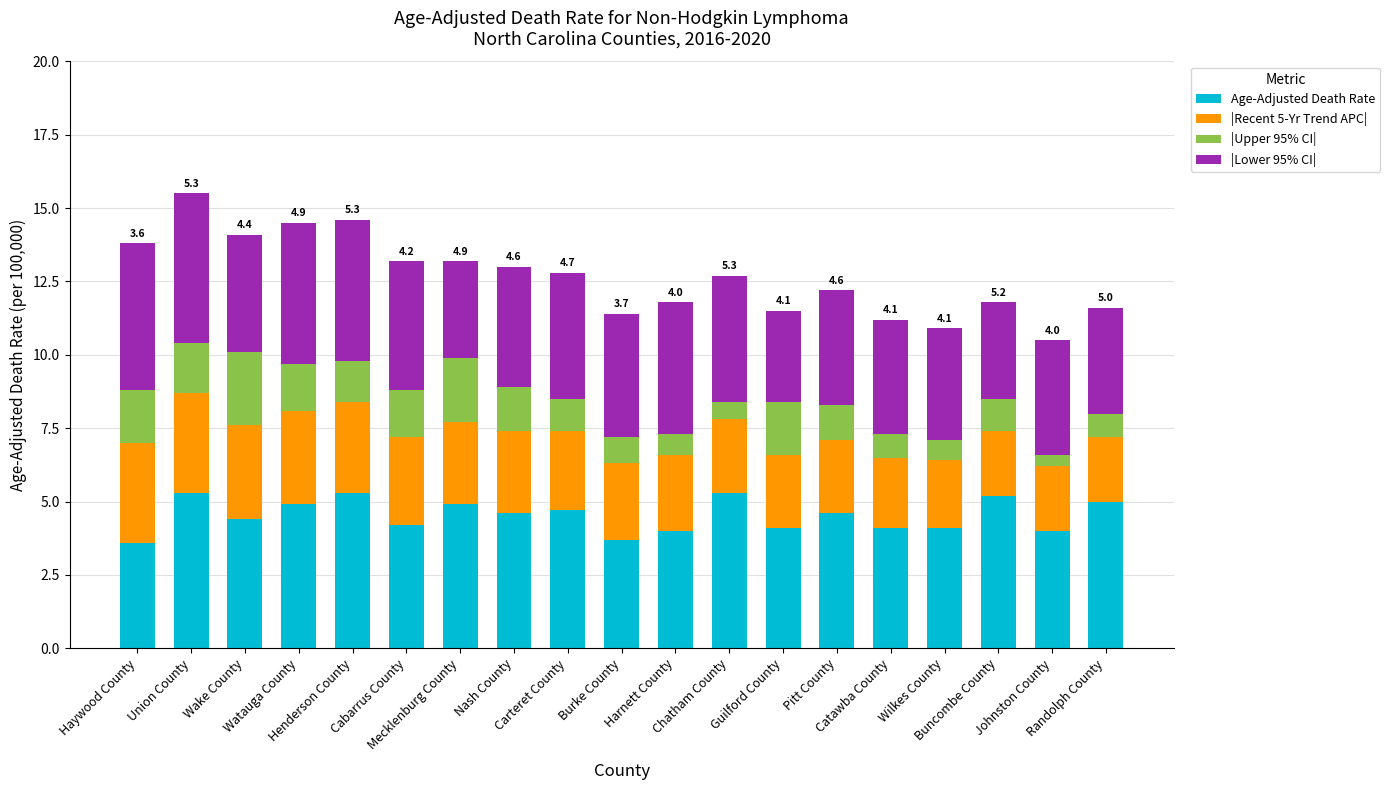

What is the difference between the second highest and minimum values in the Age-Adjusted Death Rate series?

1.7